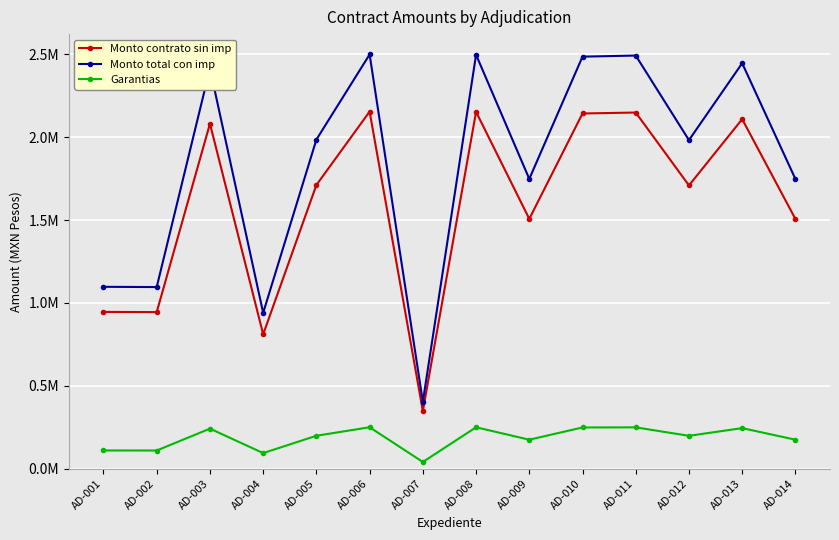

True or false: Garantias and Monto contrato sin imp intersect in this chart.

False